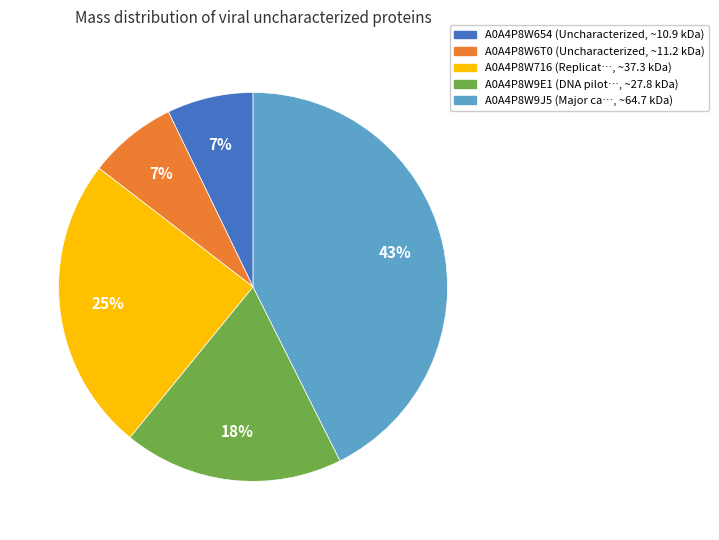

Does A0A4P8W6T0 represent more than half of the total?

No